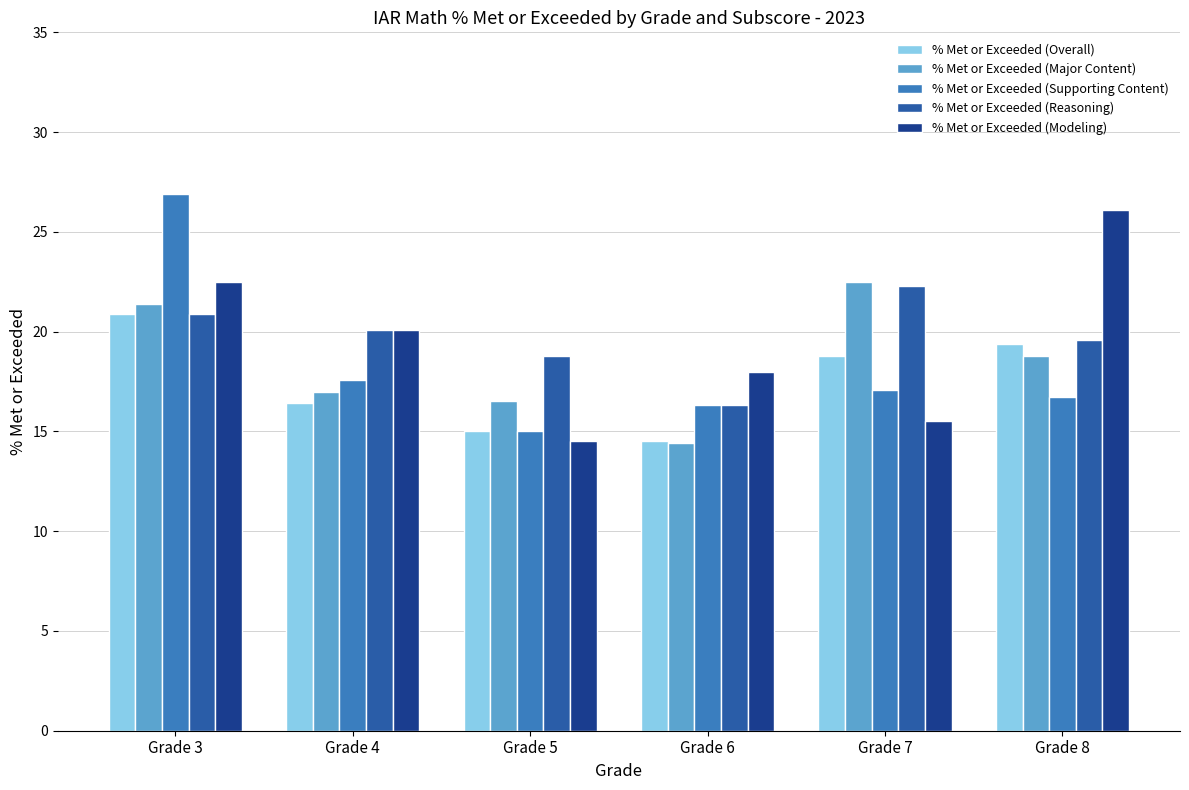

What is the minimum value shown in the chart?

14.4